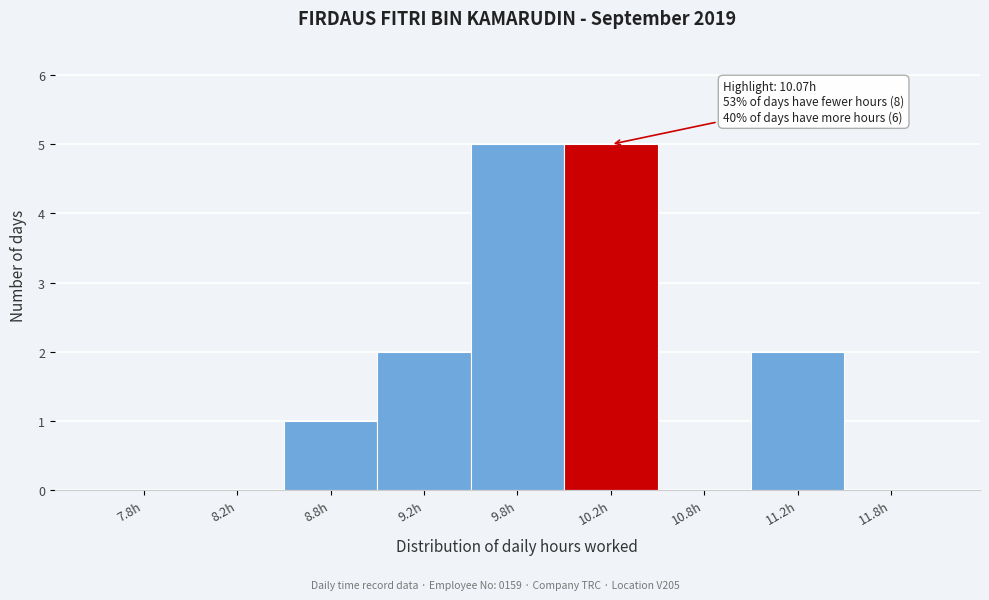

Reading left to right, what are all the values shown in this chart?

7.8h=0	8.2h=0	8.8h=1	9.2h=2	9.8h=5	10.2h=5	10.8h=0	11.2h=2	11.8h=0